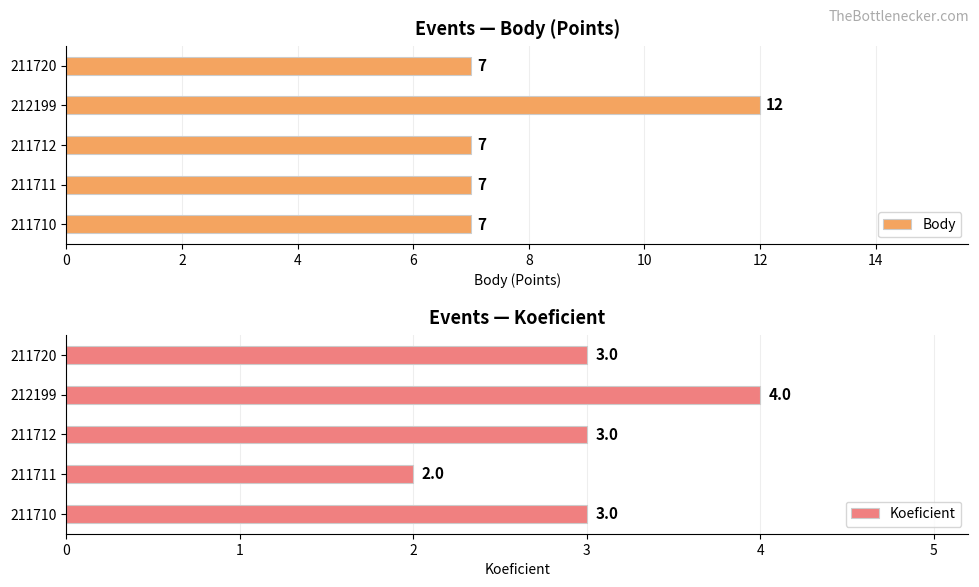

What is the value of the Body bar at the 1st from the left?

7